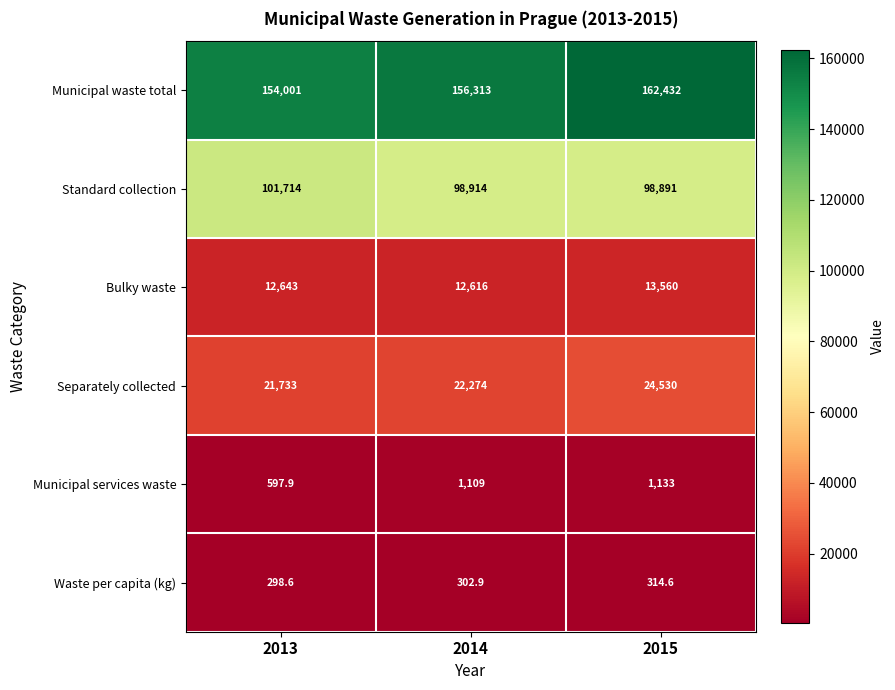

Is it true that Municipal services waste equals 1507.2 at 2015?

False